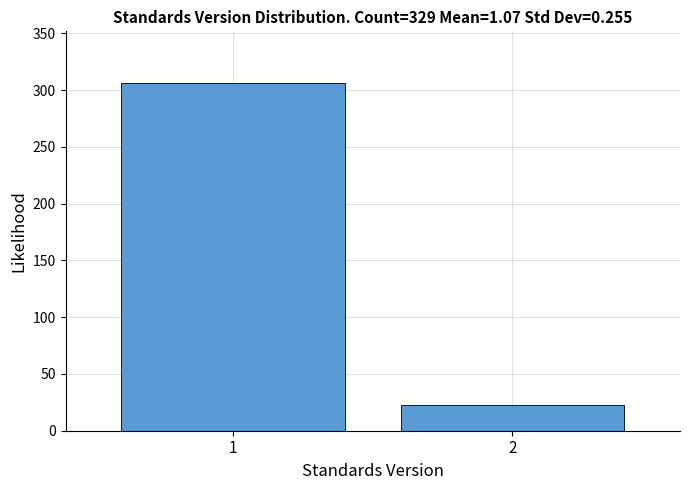

Reading left to right, list all the values displayed in this chart.

306	23